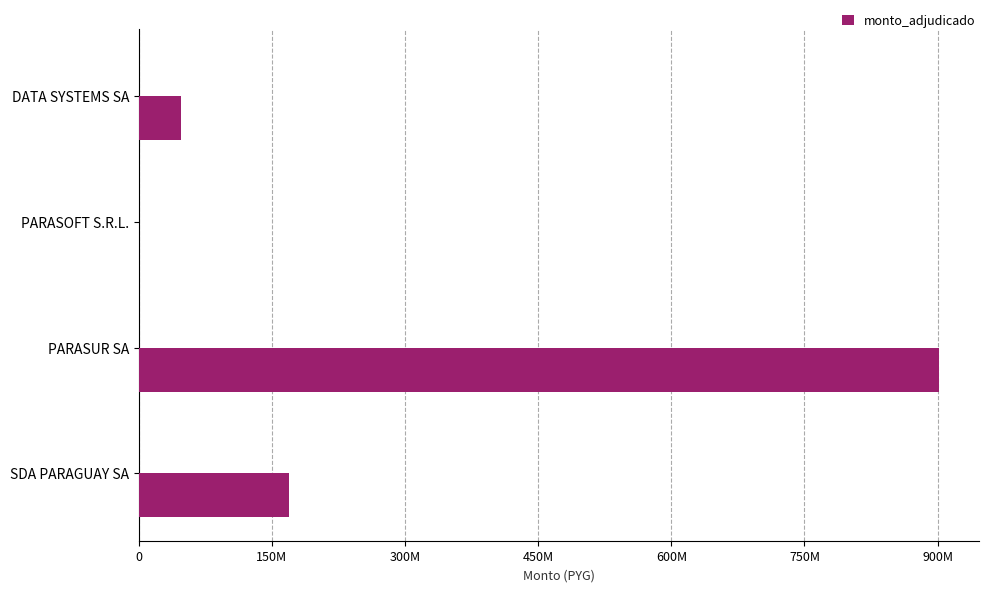

How many bars are there in total?

4